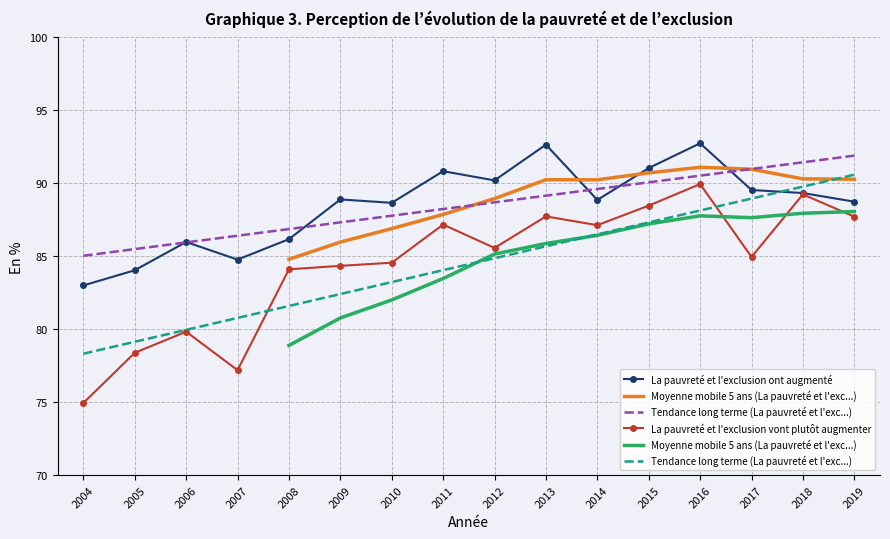

List the labels in order of La pauvreté et l'exclusion ont augmenté value, smallest first.

2004, 2005, 2007, 2006, 2008, 2010, 2019, 2014, 2009, 2018, 2017, 2012, 2011, 2015, 2013, 2016